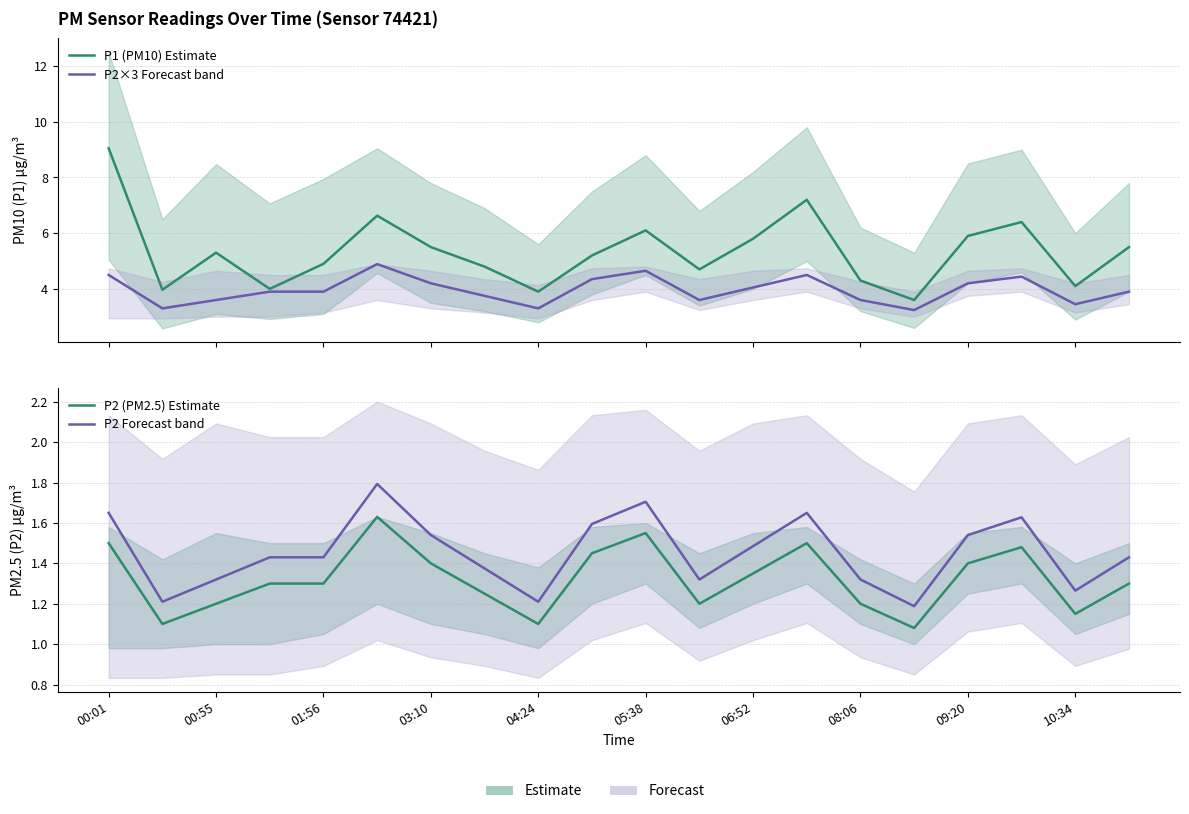

Is the value of P2×3 Forecast band at 15 greater than the value of P1 (PM10) Estimate at 18?

No